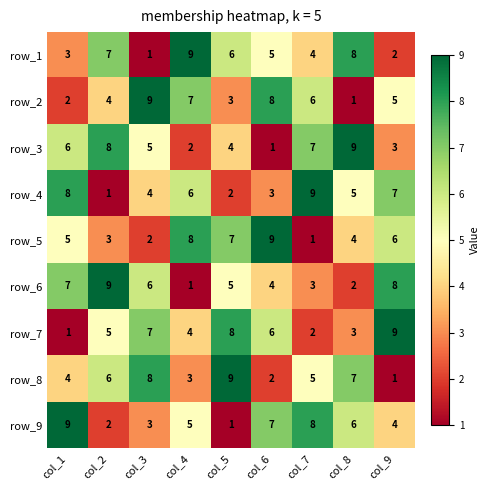

At how many categories does at least one series exceed 1?

9